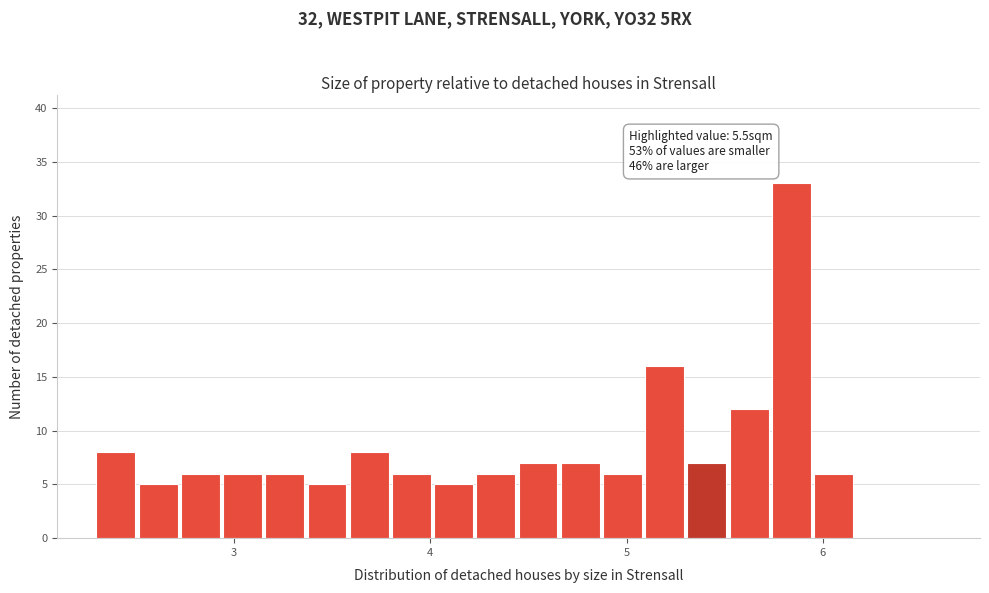

Read against the x-axis, roughly where is the centre of the tallest bar?

5.8